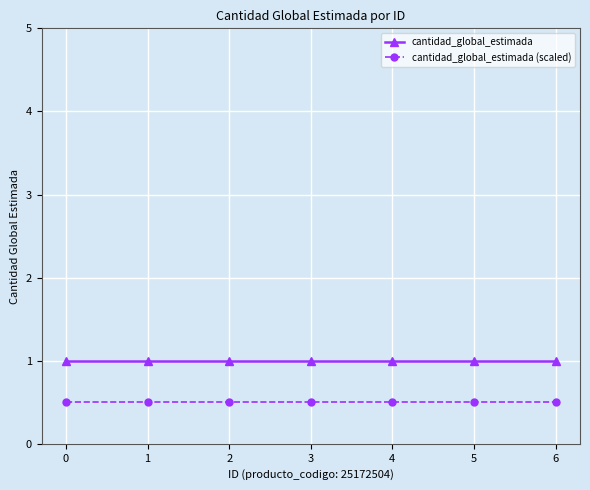

Is it true that cantidad_global_estimada equals 1.0 at 2?

True